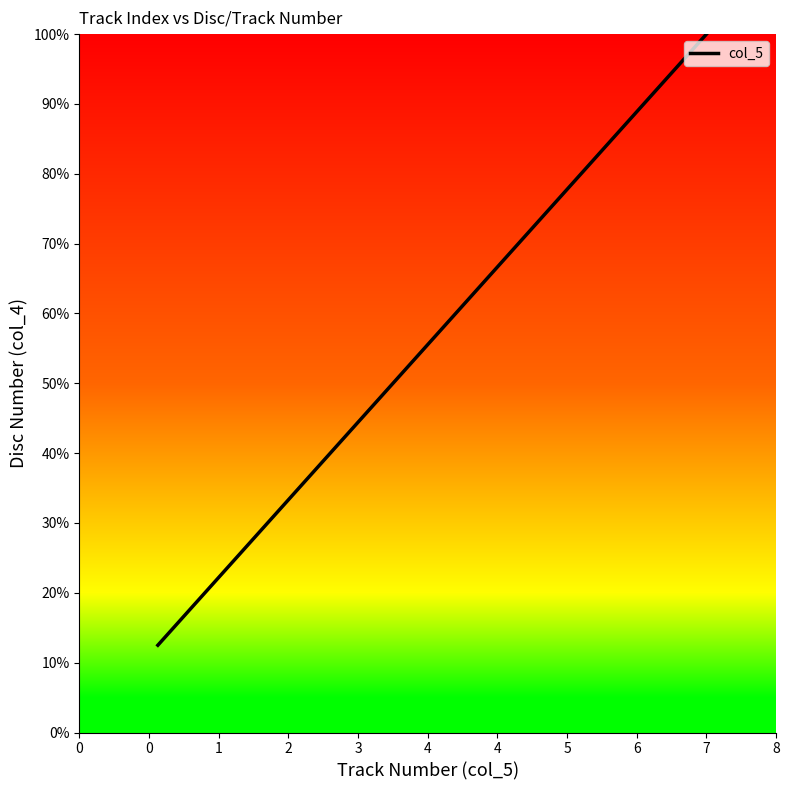

True or false: there are more than 0 points higher than both neighbors.

False